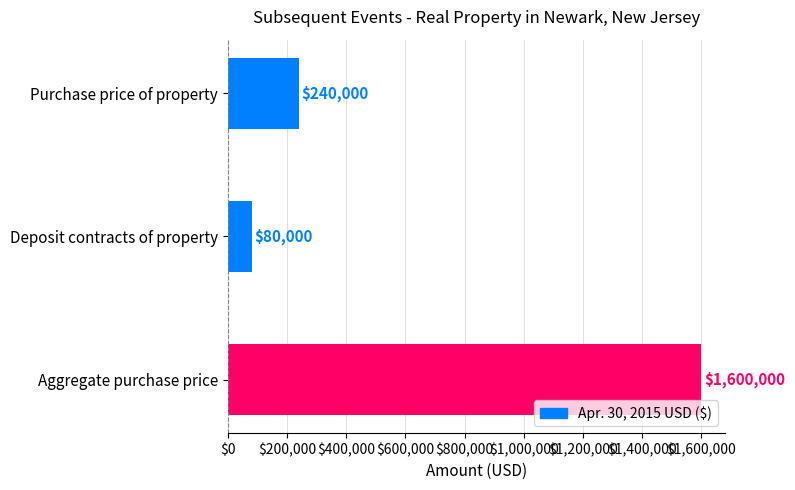

Approximately how many times larger is the value at Deposit contracts of property compared to Purchase price of property?

0.3